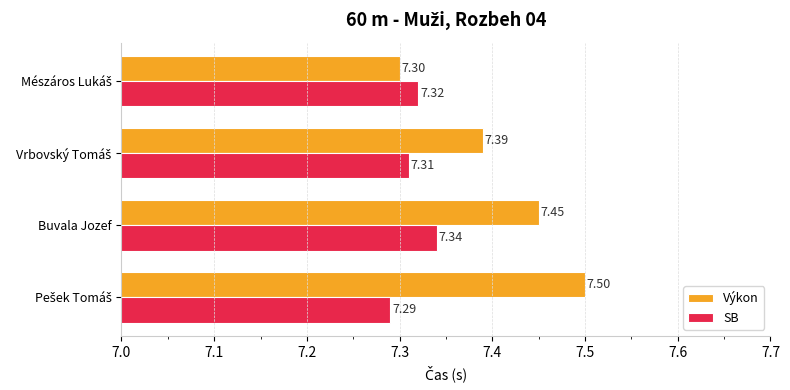

Which series has the largest range (max minus min)?

Výkon